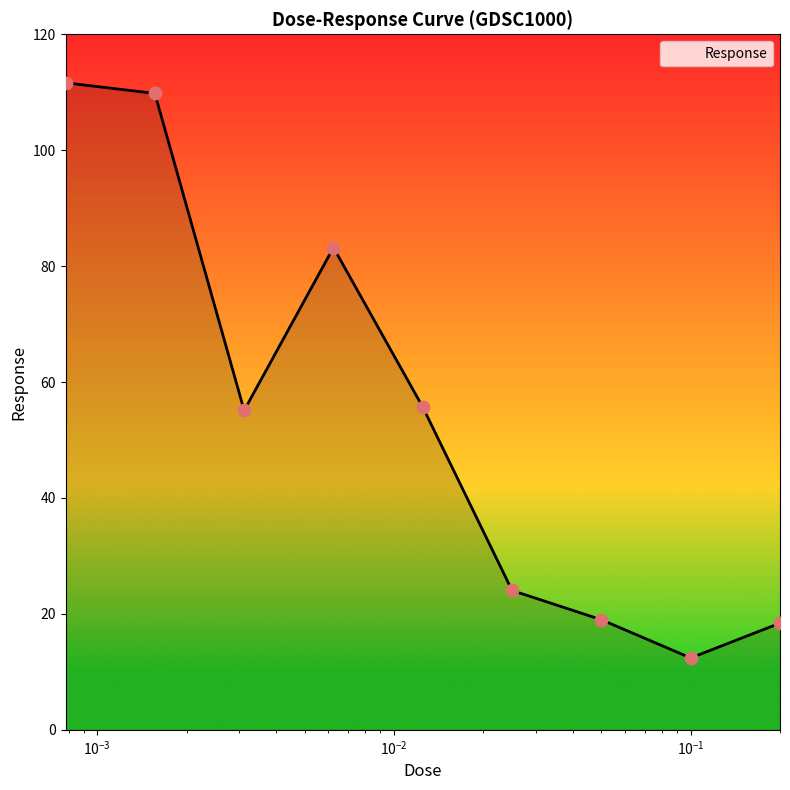

What is the minimum value shown in the chart?

12.4